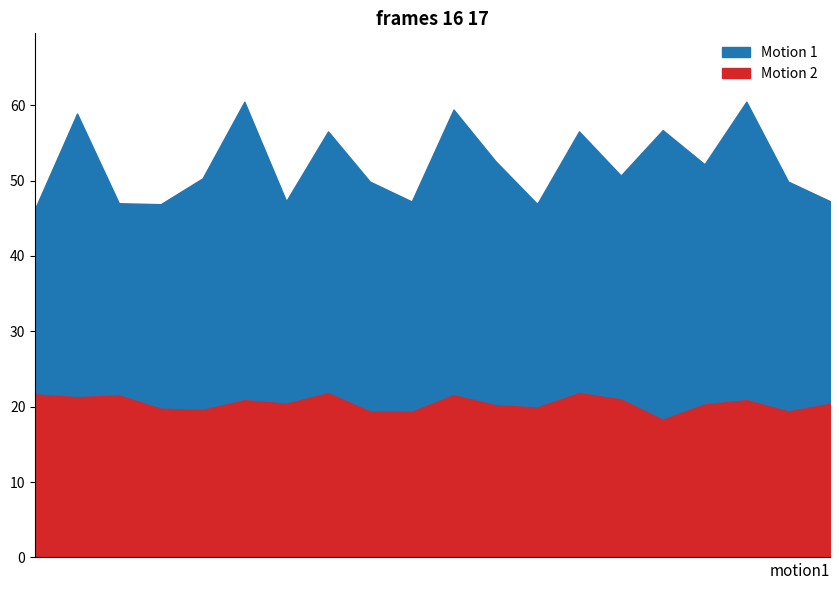

The P2 series shows 6.3 at 01:21. True or false?

False